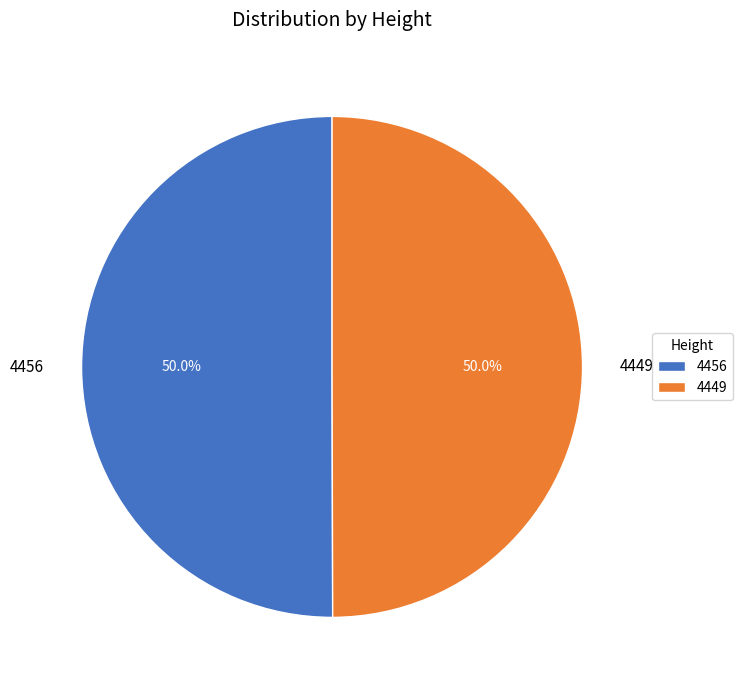

Combined, do 4456 and 4449 account for over 50%?

Yes